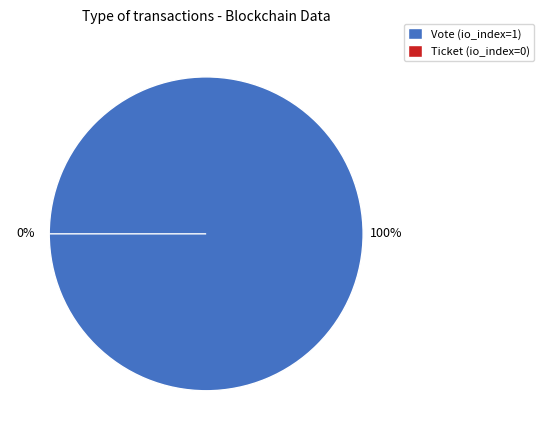

Is it true that Ticket is 0% of the pie?

True